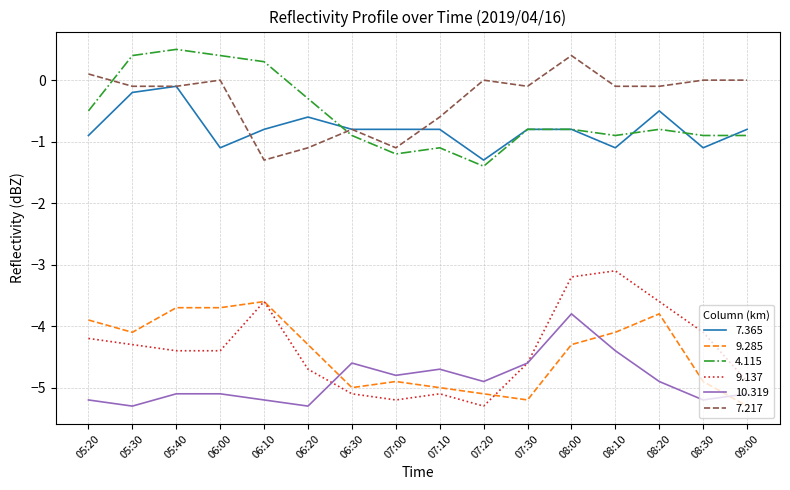

Which series has the widest spread of values?

9.137